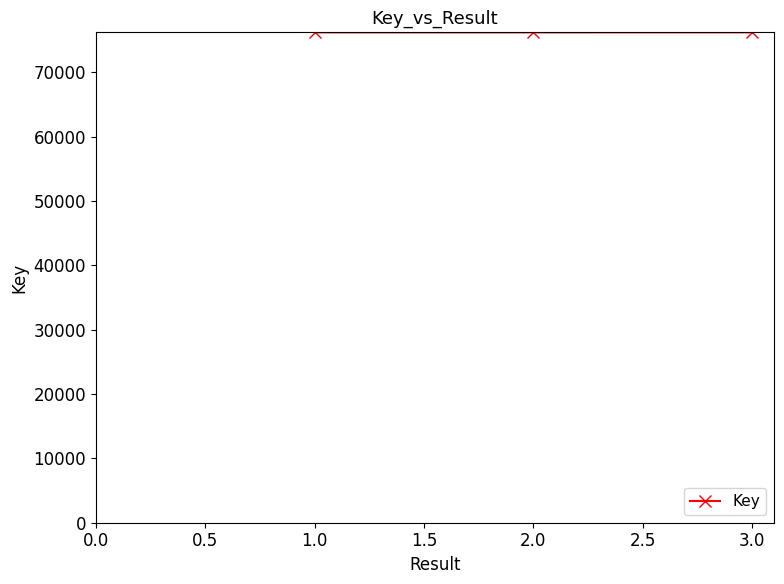

Approximately how many times larger is the value at 3.0 compared to 2.0?

1.0